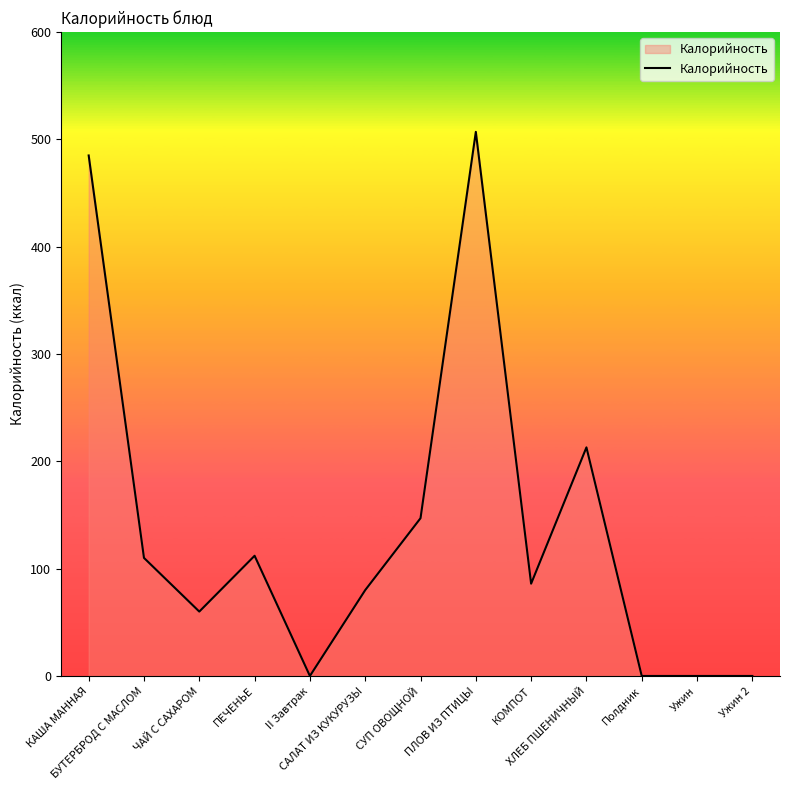

True or false: the data shows 36 at БУТЕРБРОД С МАСЛОМ.

False